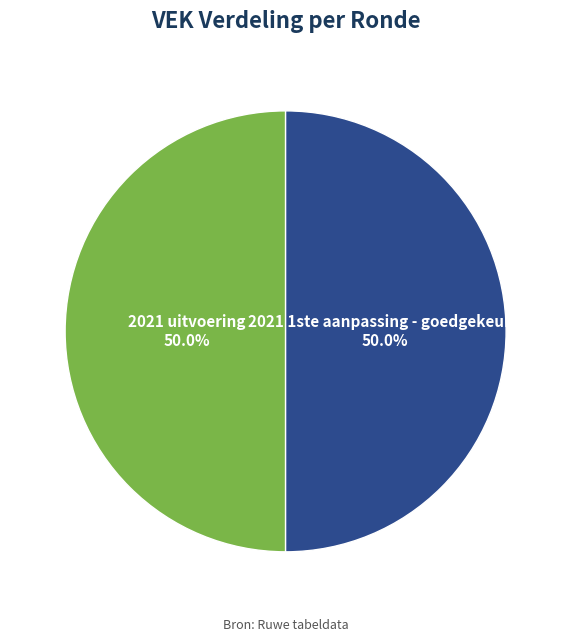

What percentage is the 2021 1ste aanpassing - goedgekeurd slice, to the nearest percent?

50%